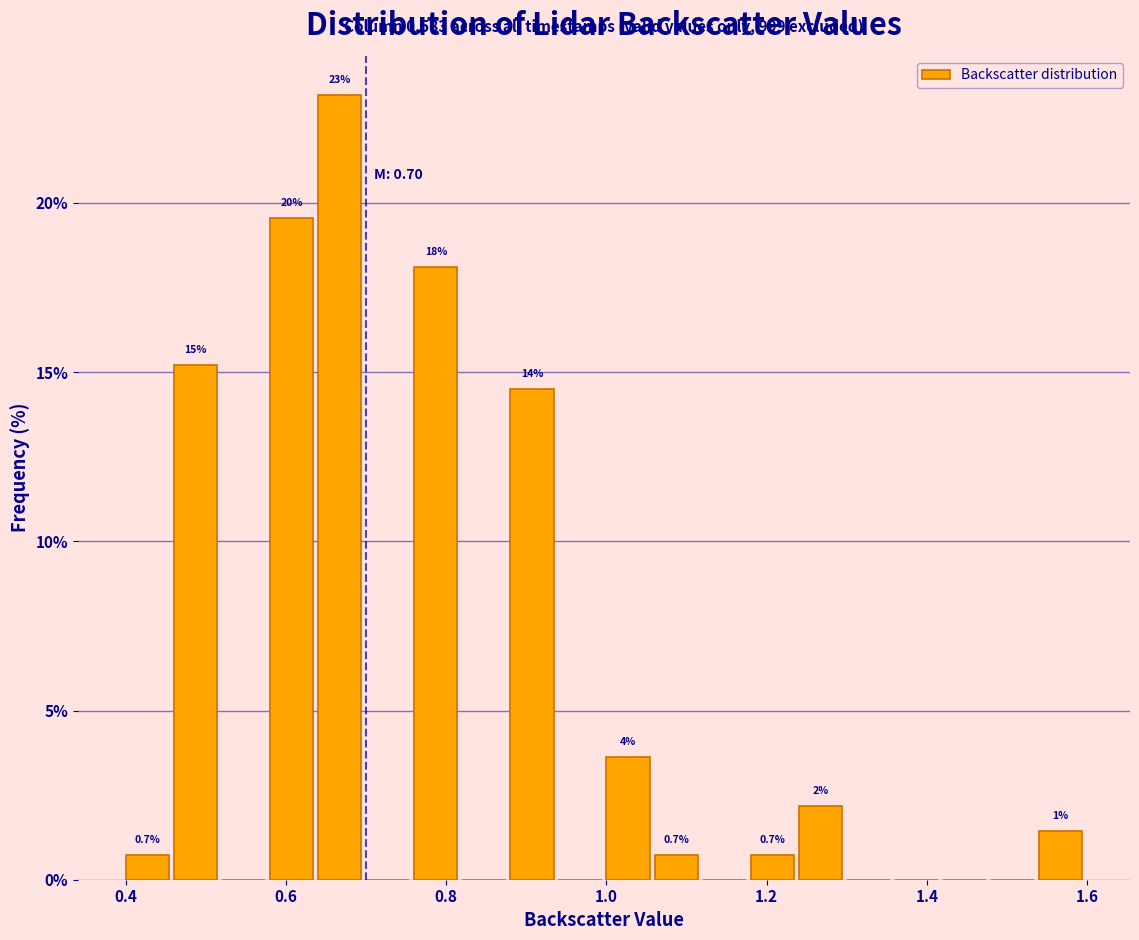

Around what value on the x-axis is the tallest bar? Give the approximate position of its centre, as read against the axis.

0.66